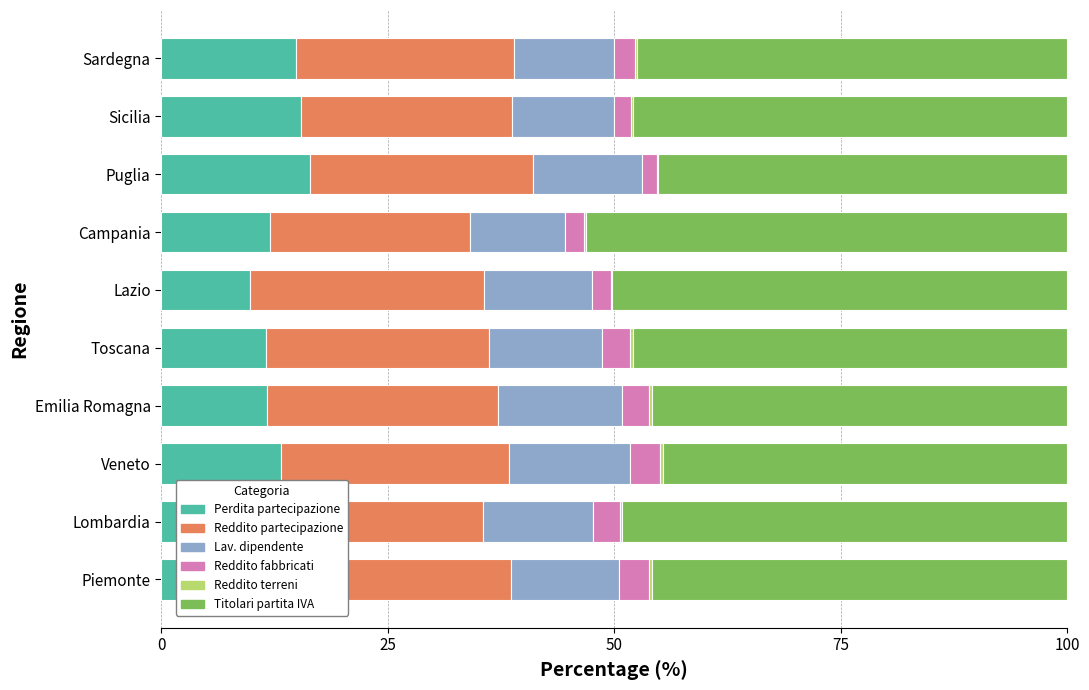

Rank the series at Sicilia from highest to lowest value.

Titolari partita IVA, Reddito partecipazione, Perdita partecipazione, Lav. dipendente, Reddito fabbricati, Reddito terreni